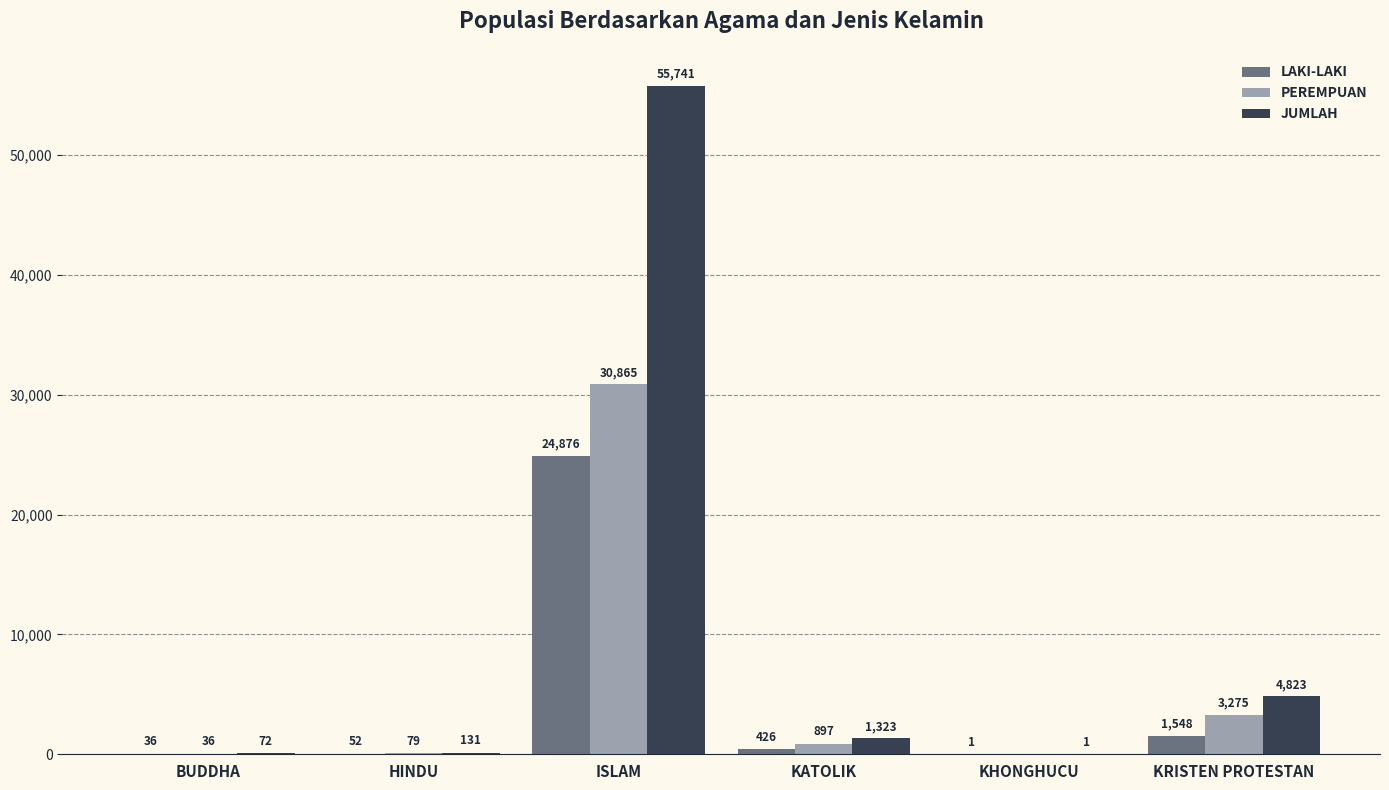

Read the LAKI-LAKI value at BUDDHA.

36